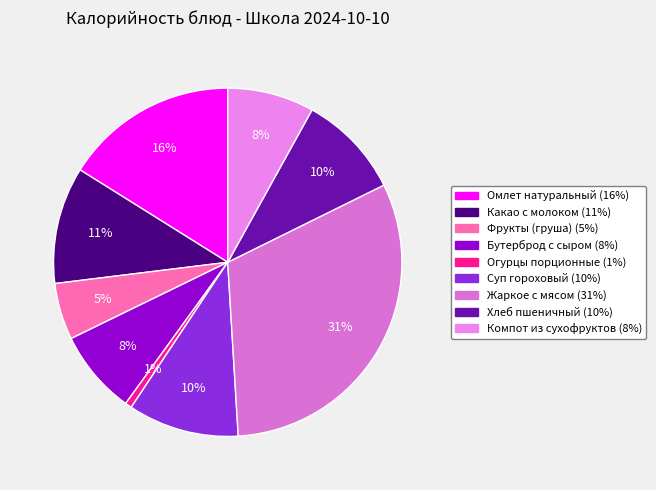

What is the ratio of the value at Огурцы порционные to the value at Компот из сухофруктов?

0.1